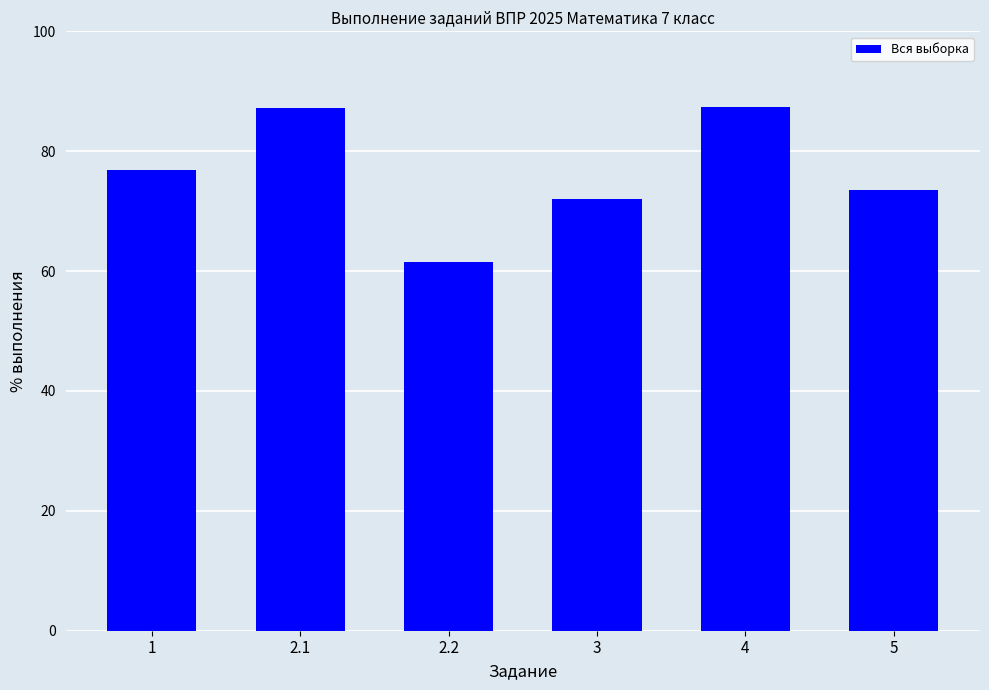

What is the smallest value displayed?

61.5